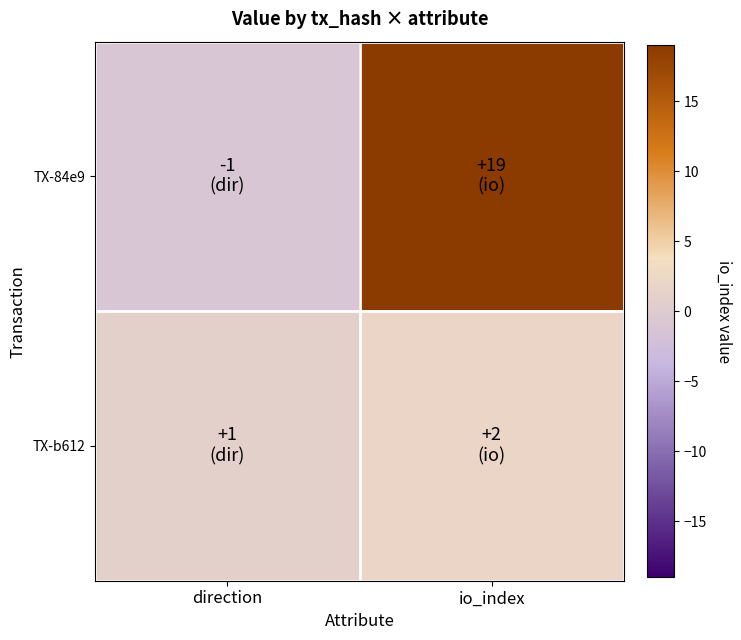

Reading left to right, transcribe all the data shown in this chart.

TX-84e9: direction=-1	io_index=19
TX-b612: direction=1	io_index=2